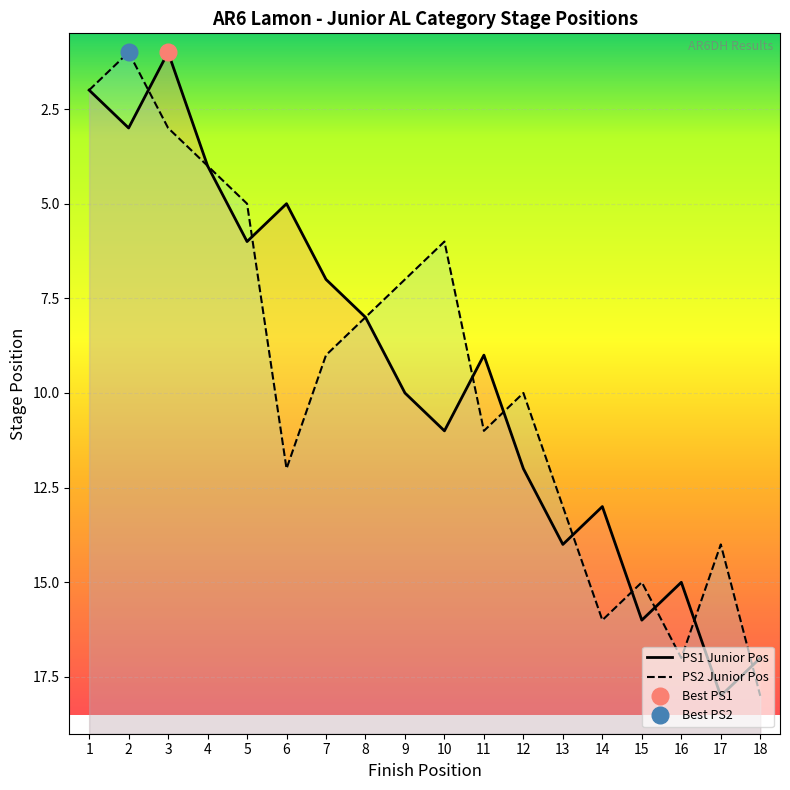

How many data points in PS2 Pos are above 10?

8